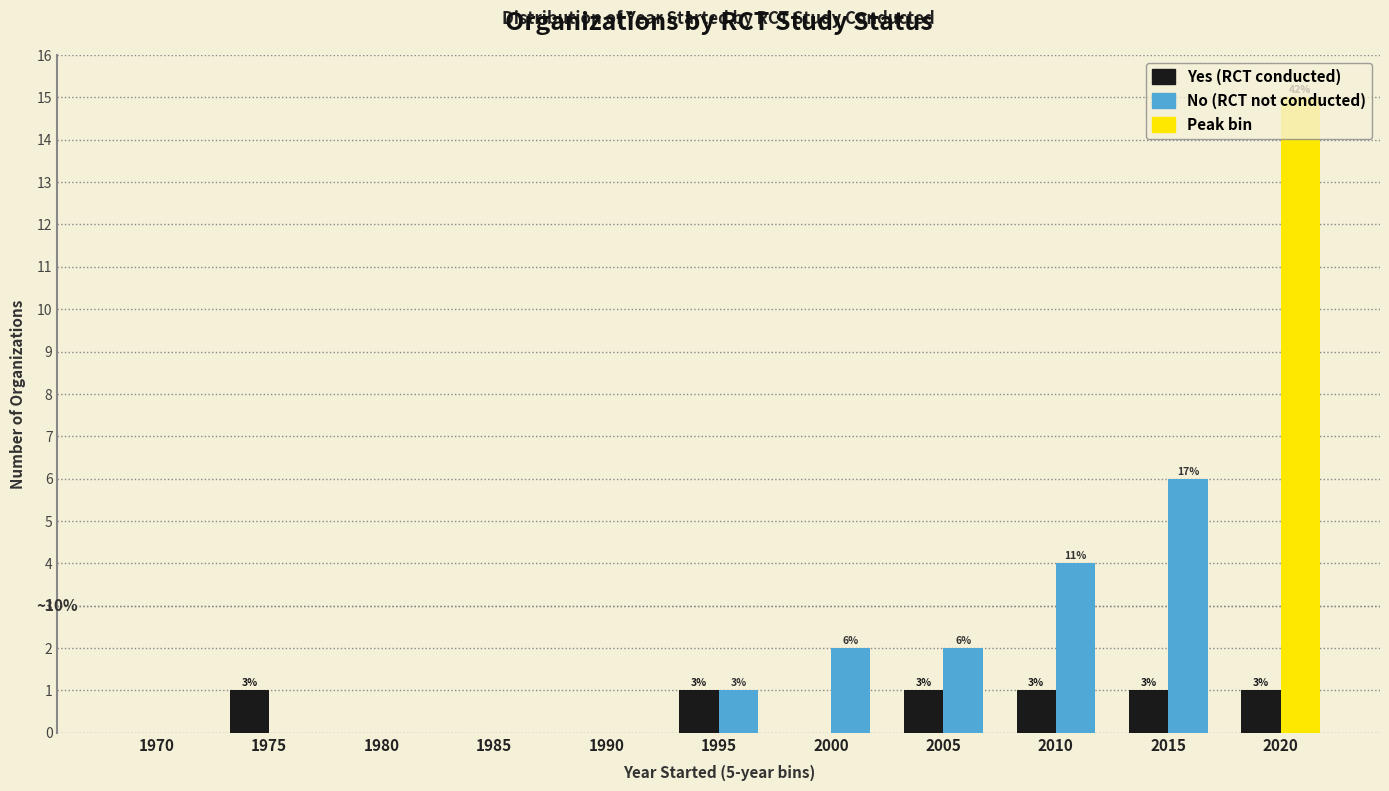

How many bars are there in each group?

2